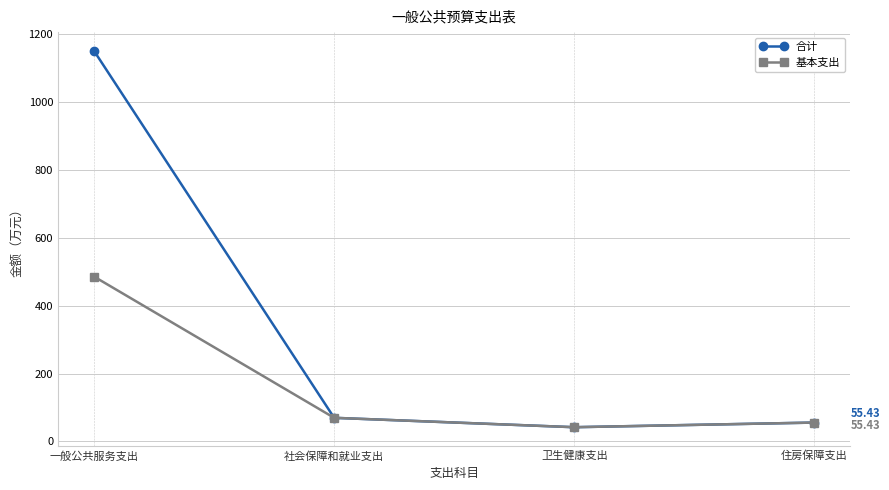

At which category is the sum across all series the highest?

一般公共服务支出